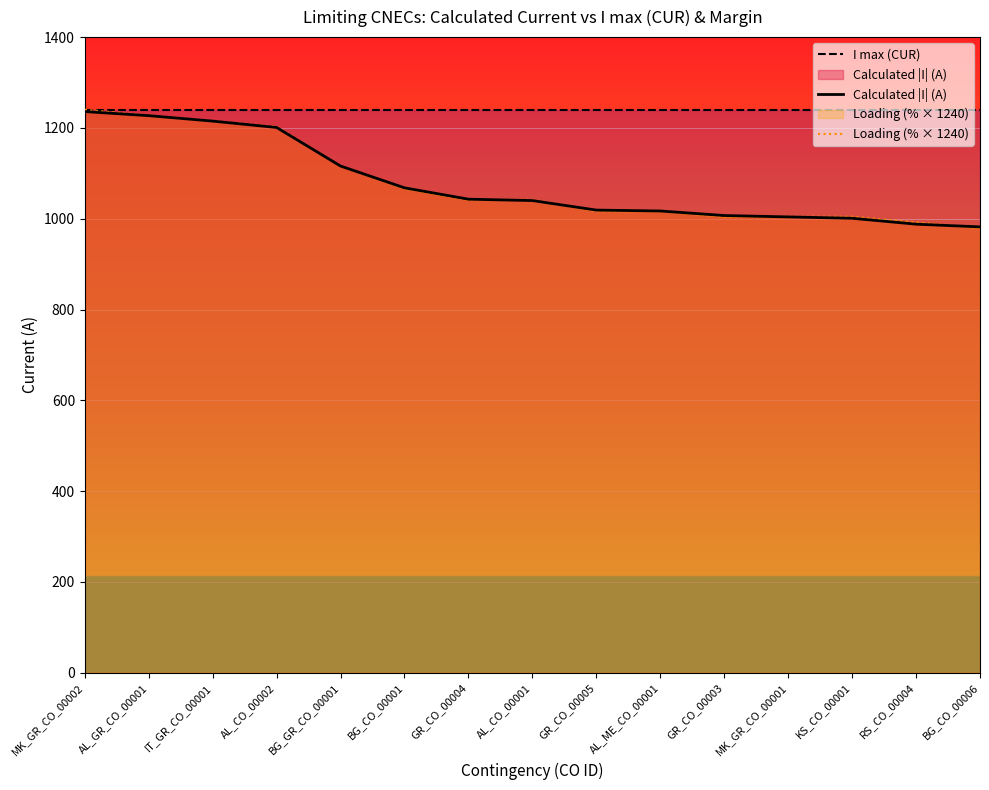

What is the spread (max minus min) of values at GR_CO_00003?

235.6